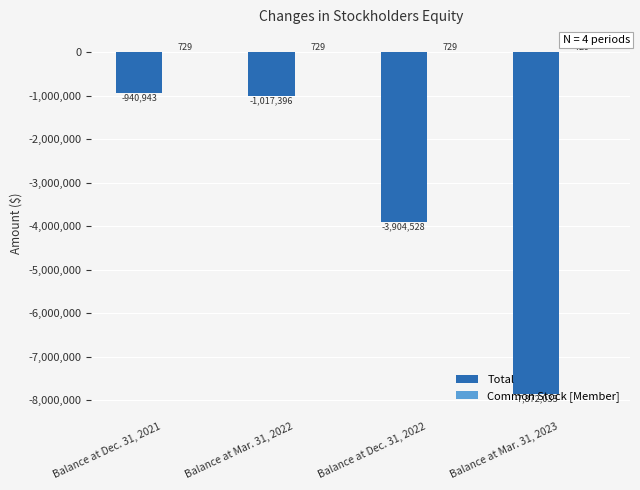

How many groups of bars are there?

4